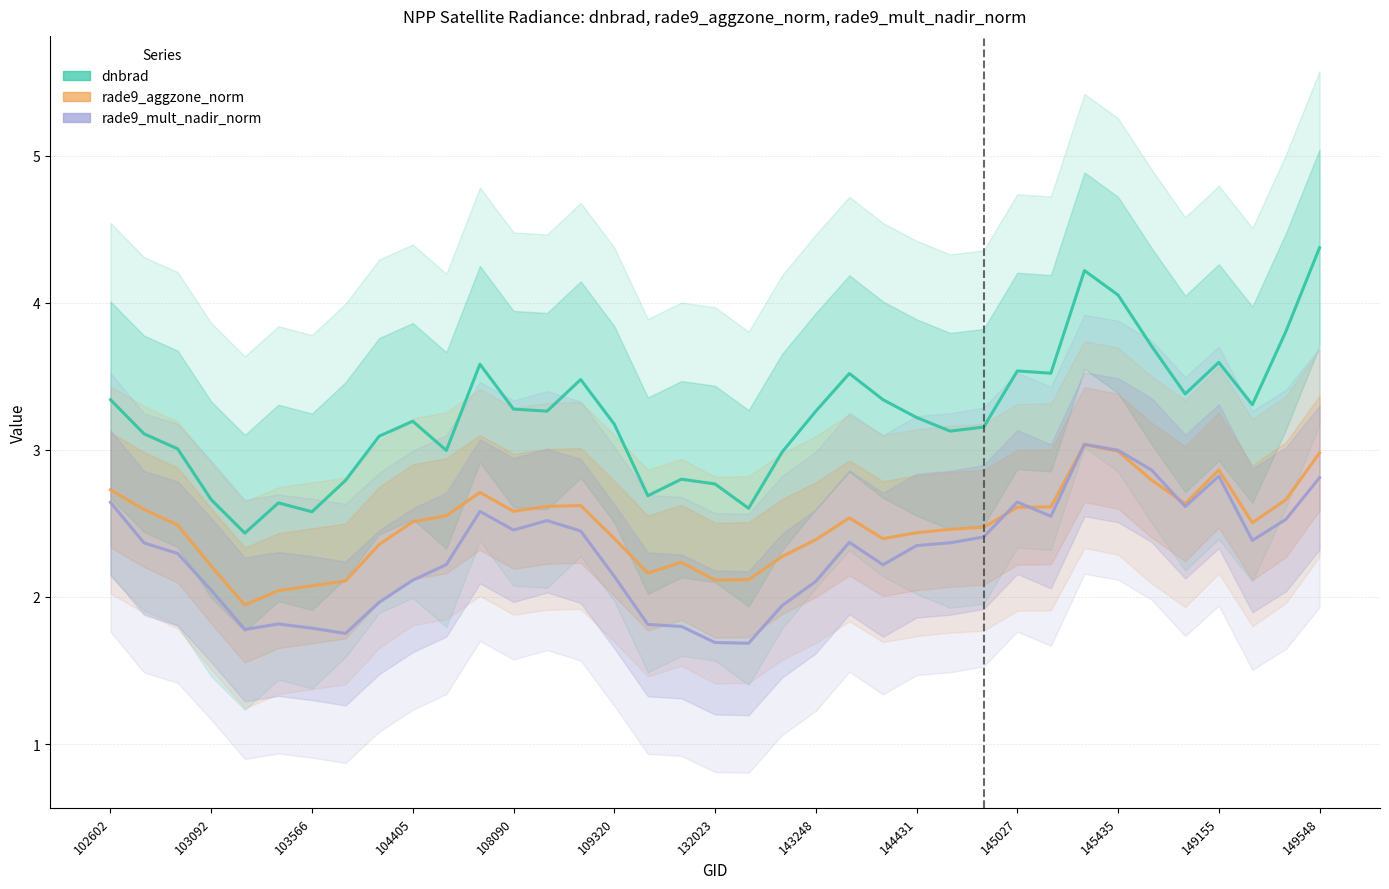

How many data points in rade9_aggzone_norm are less than 2?

1